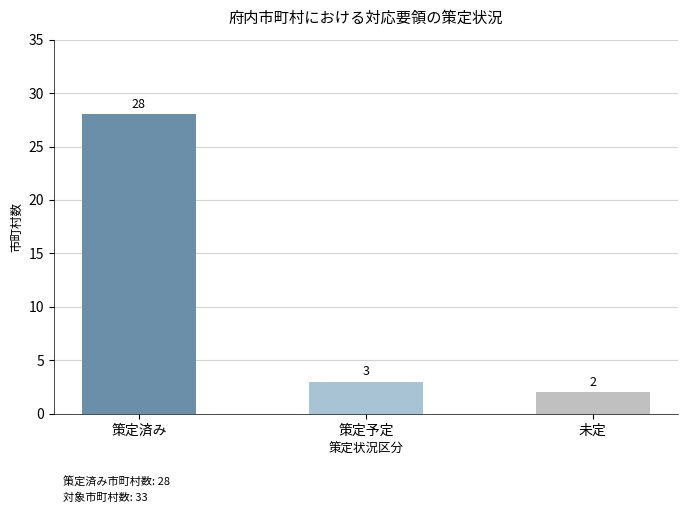

Reading right to left, transcribe all the data shown in this chart.

2	3	28